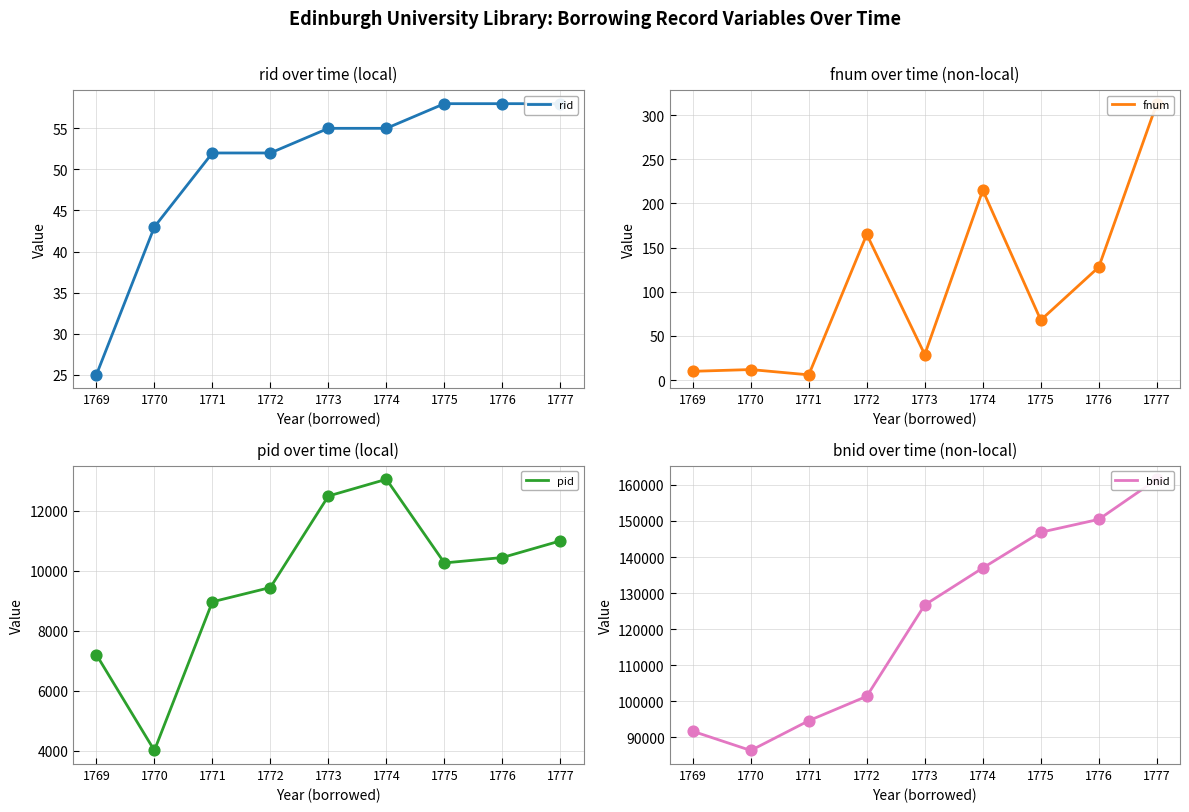

At which category is the sum across all series the highest?

1777